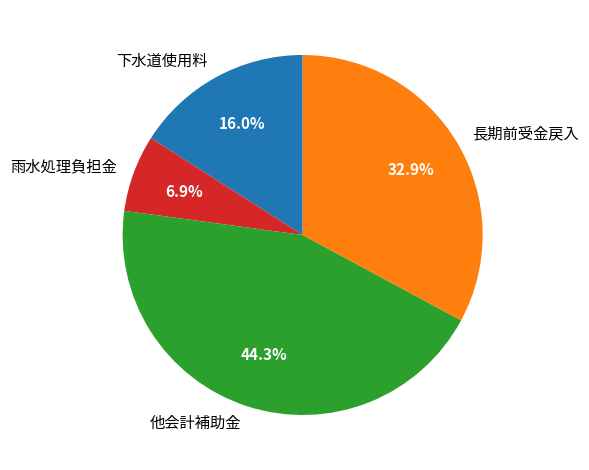

True or false: 長期前受金戻入 accounts for 19% of the total.

False